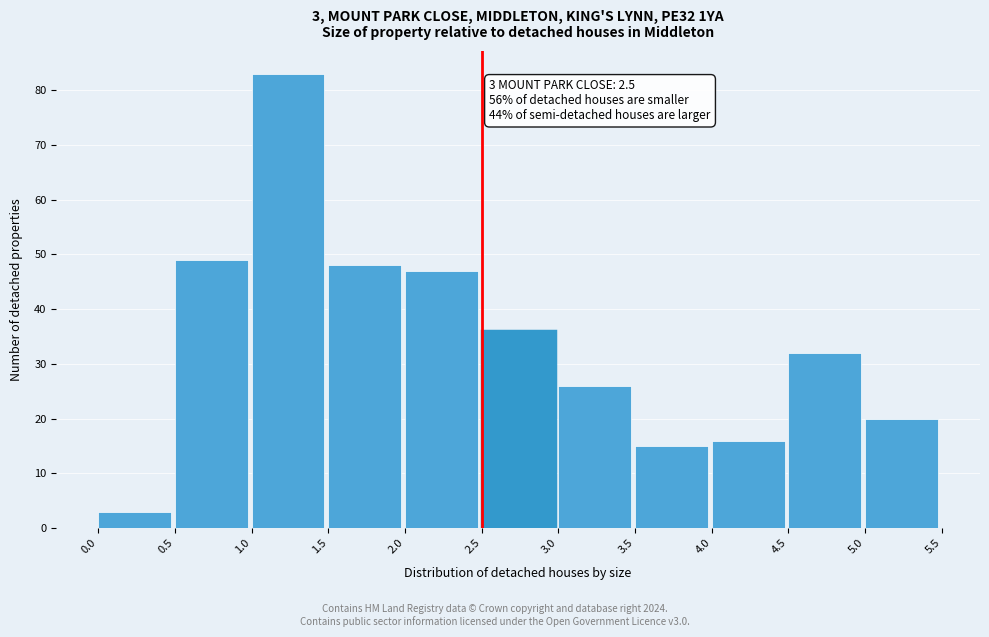

Which range on the x-axis has the tallest bar?

1.0 to 1.5